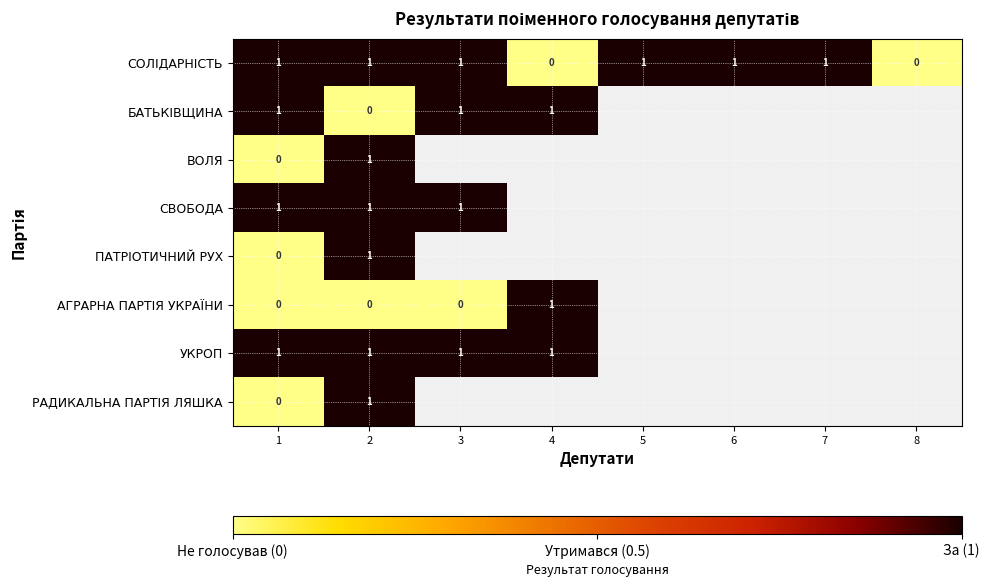

What is the sum of all СОЛІДАРНІСТЬ values?

6